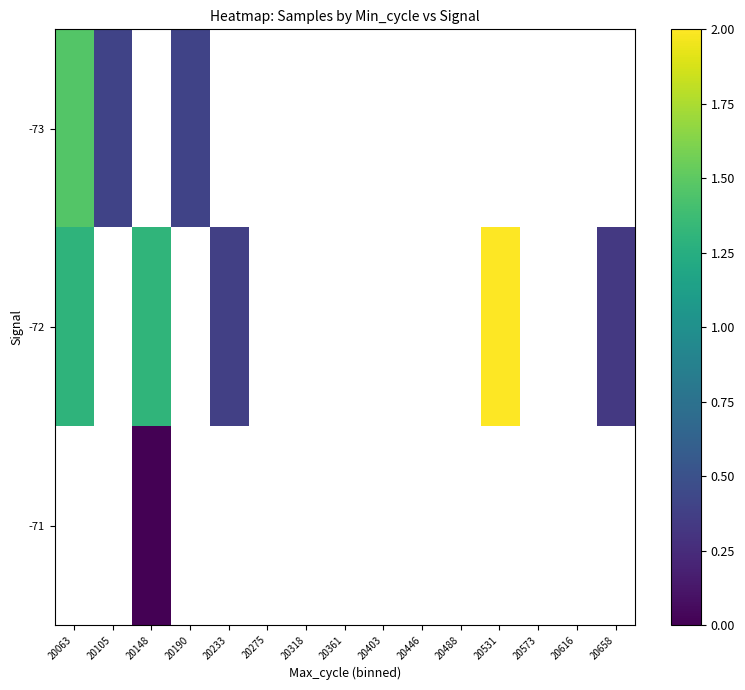

Which category has the highest value across all series?

20531